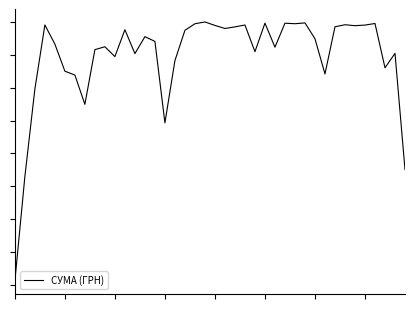

True or false: there are more than 1 points higher than both neighbors.

True